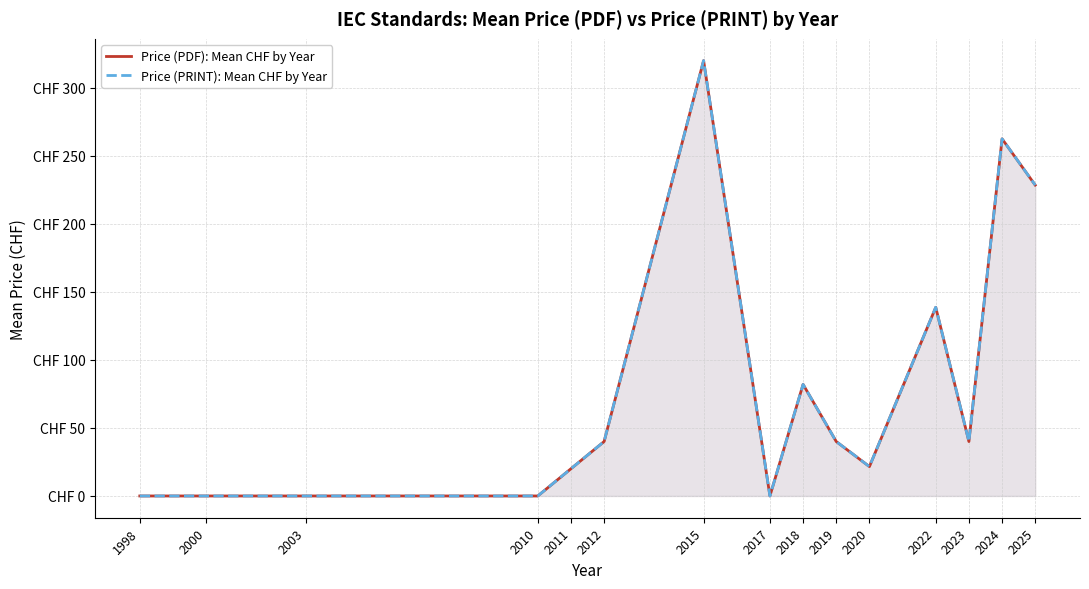

The Price (PRINT): Mean CHF by Year series shows 162.2 at 2024. True or false?

False